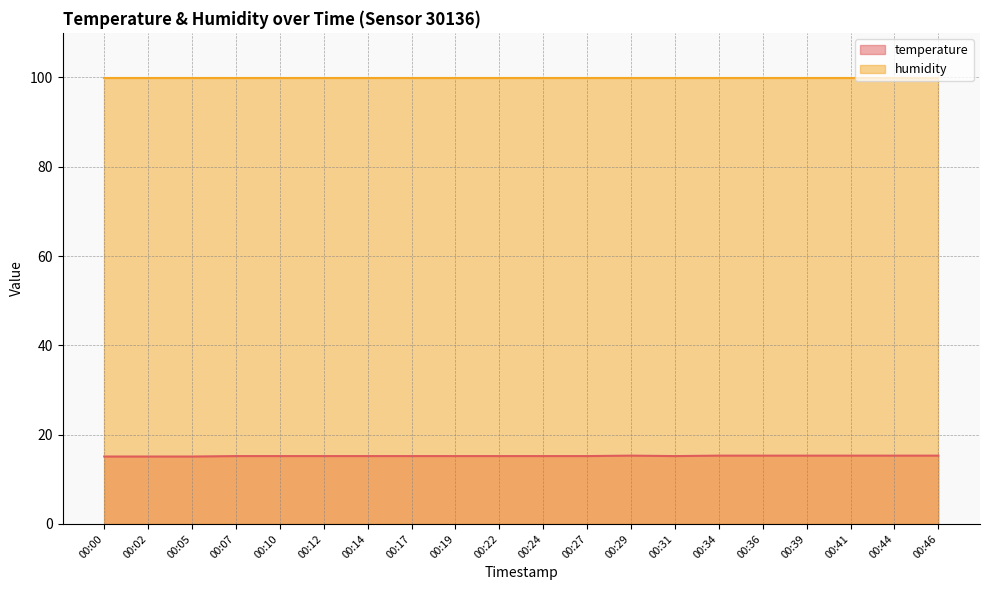

Which has a higher value, 00:14 or 00:10?

00:14